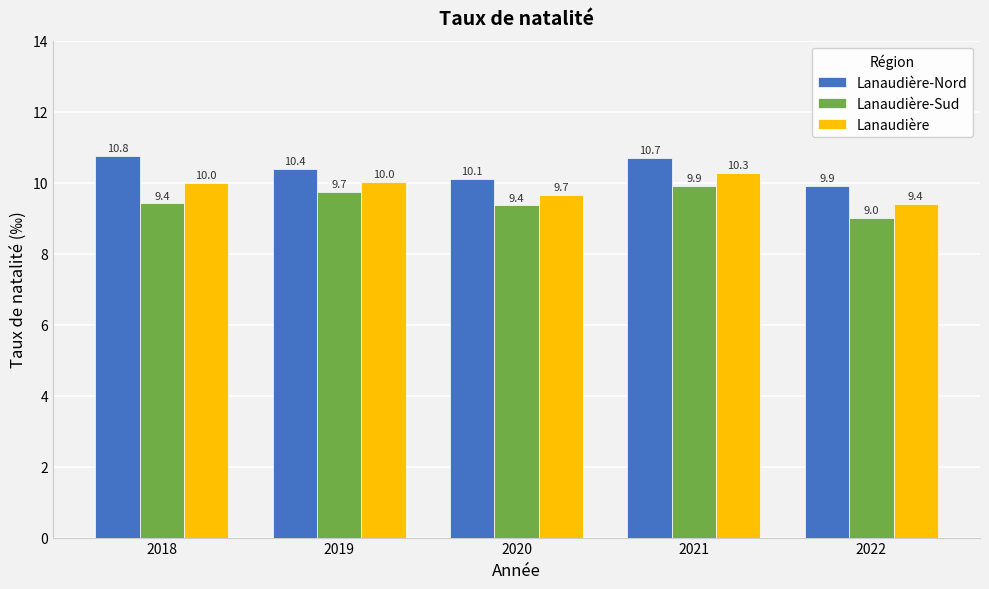

At which label is Lanaudière closest to 9?

2022